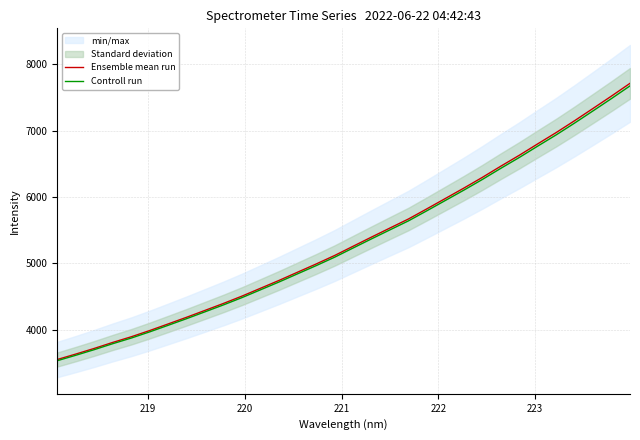

True or false: Controll run and Ensemble mean run intersect in this chart.

False